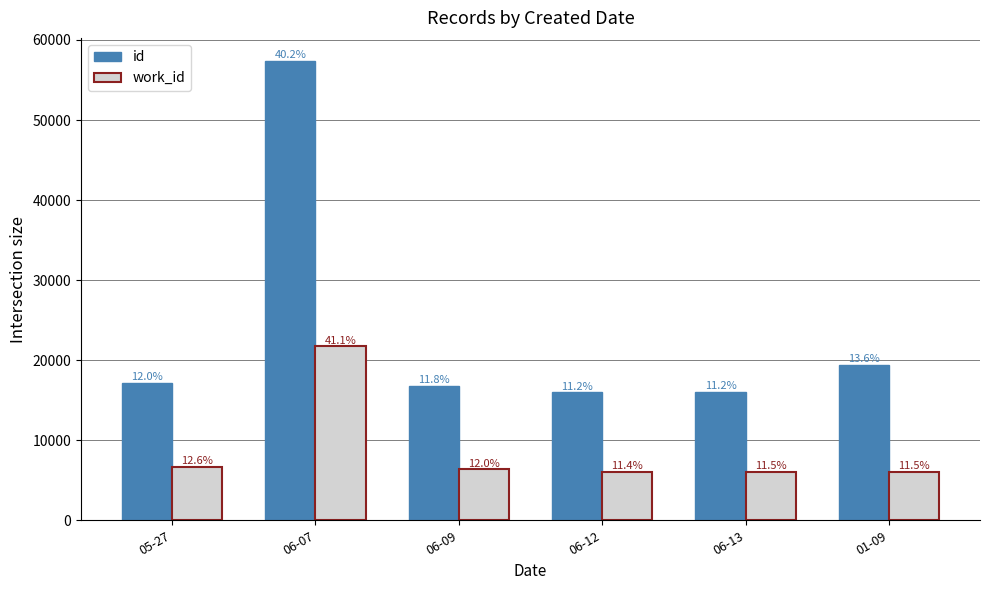

Rank the series by their maximum value, from lowest to highest.

work_id, id